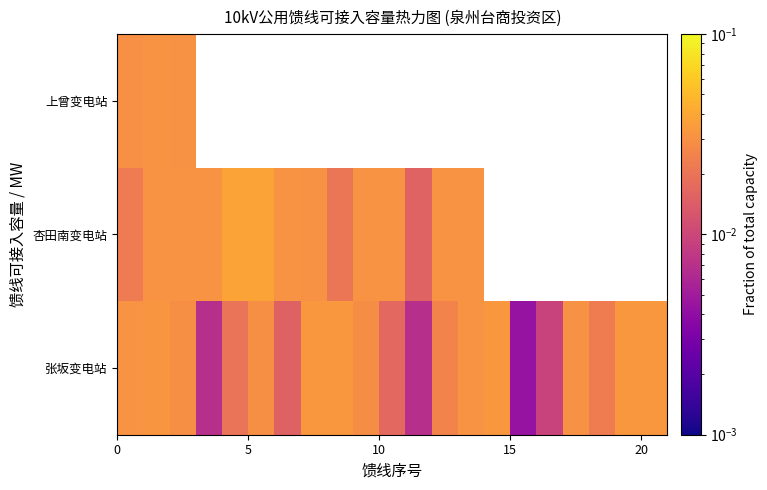

Which series has the largest total across all categories?

张坂变电站